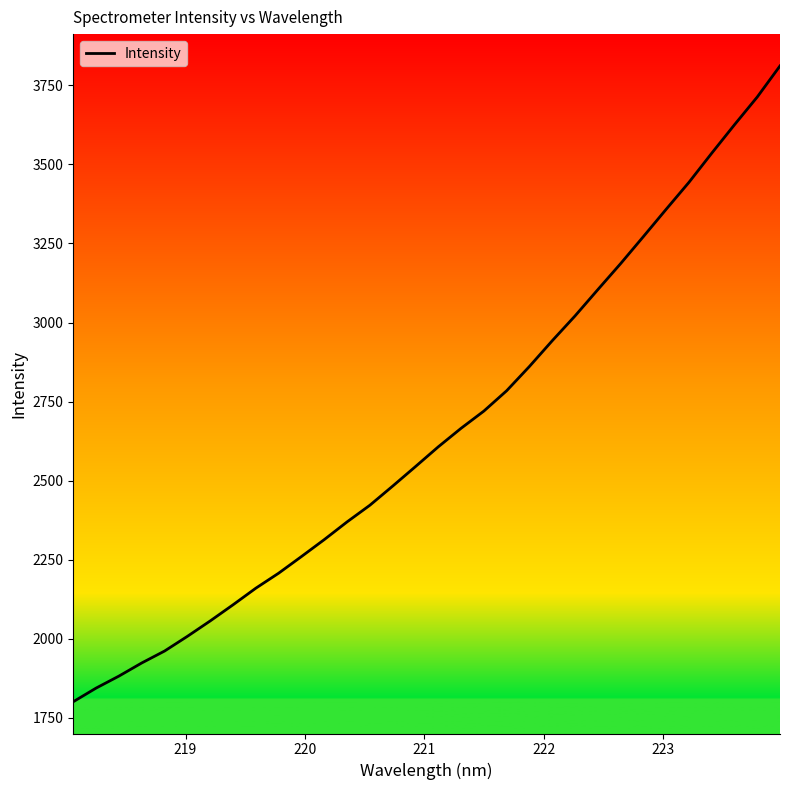

What is the greatest value displayed?

3811.3